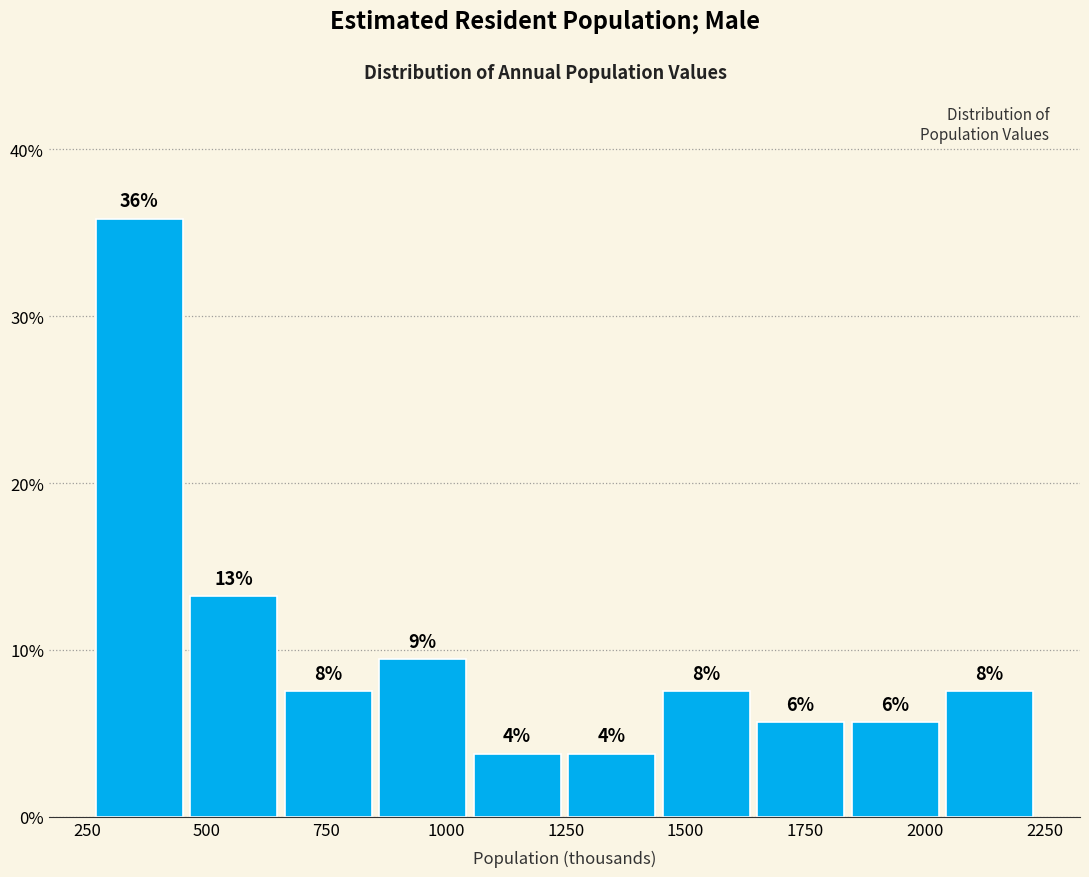

Around what value on the x-axis is the tallest bar? Give the approximate position of its centre, as read against the axis.

350